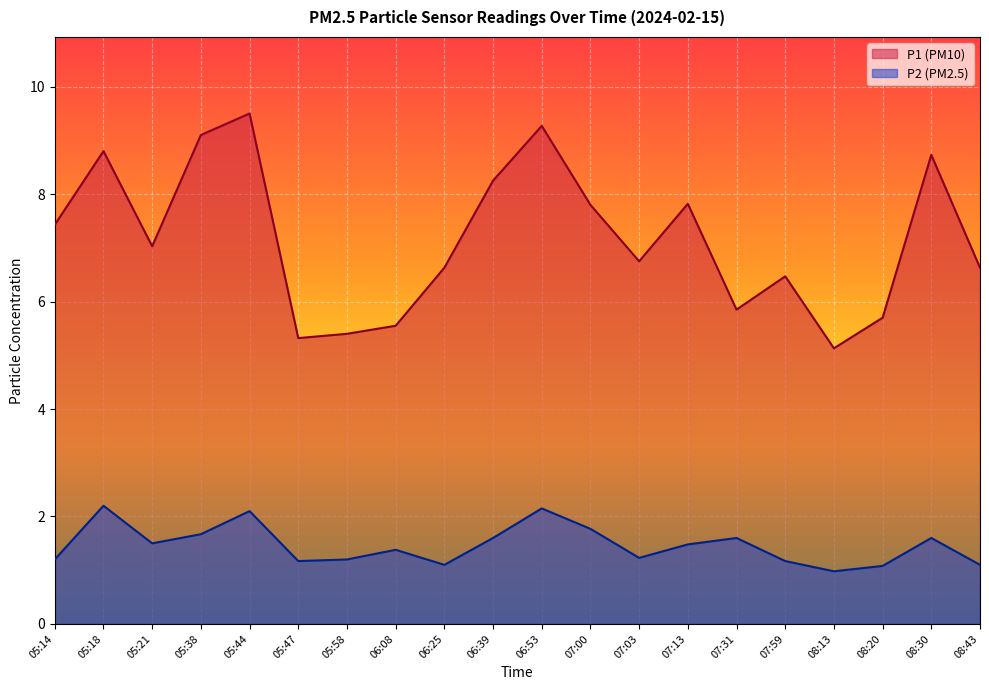

What is the label of the 10th point from the left?

06:39